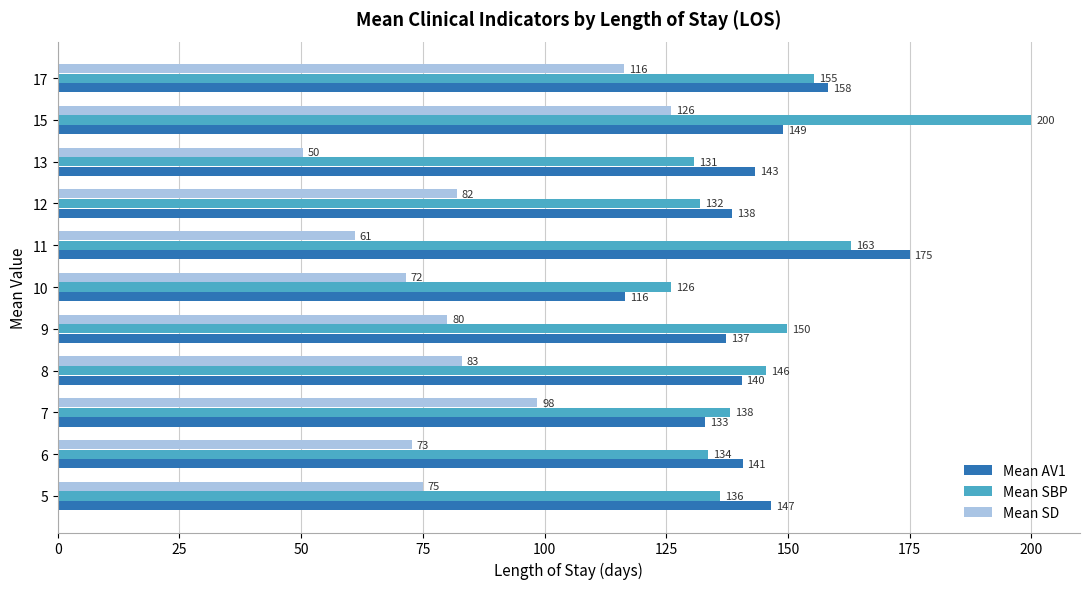

At 17, list the series in order from largest to smallest.

Mean AV1, Mean SBP, Mean SD